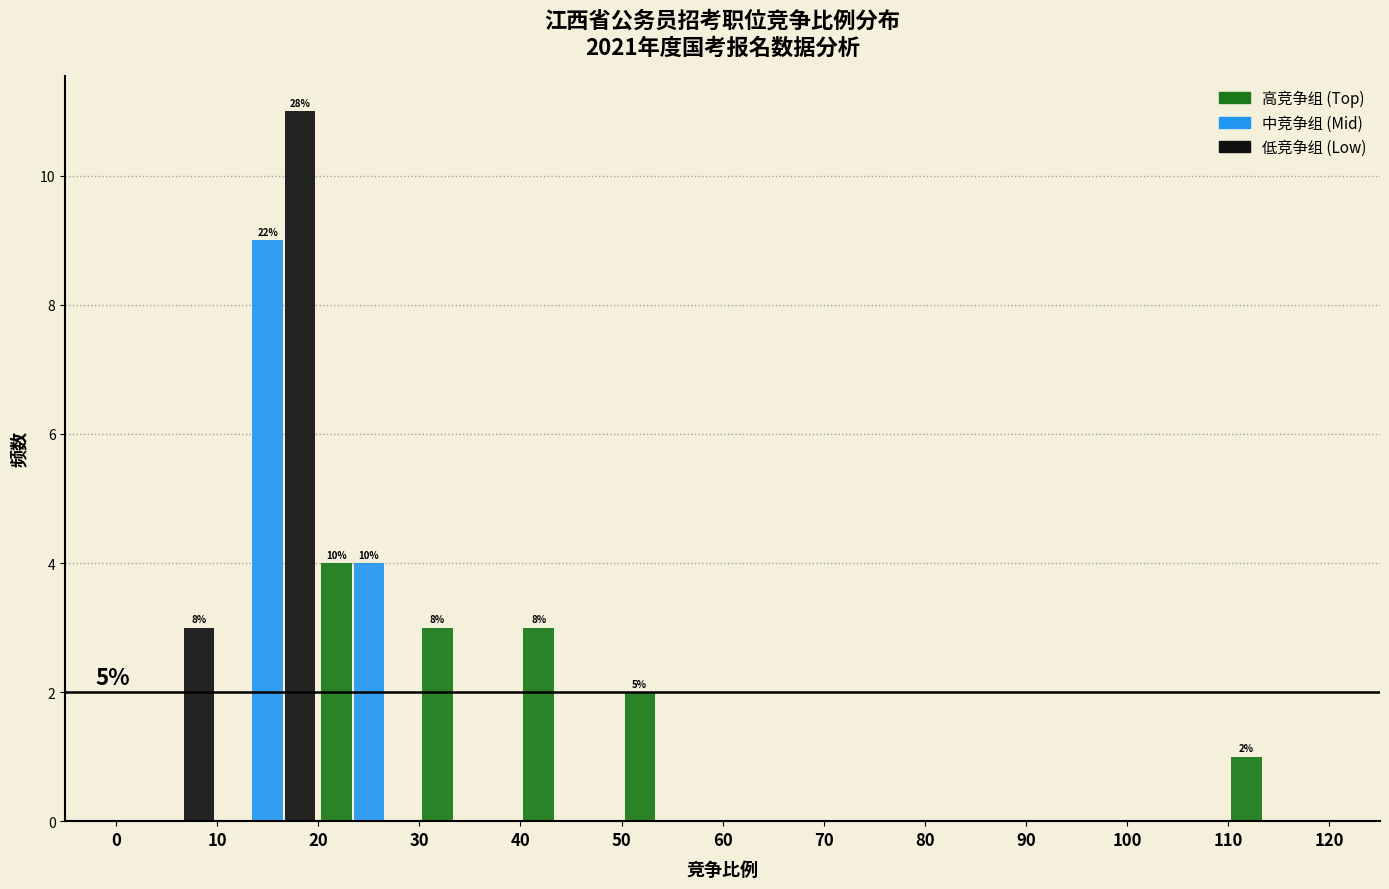

In the 中竞争组 (Mid) series, which range on the x-axis has the tallest bar?

10 to 20